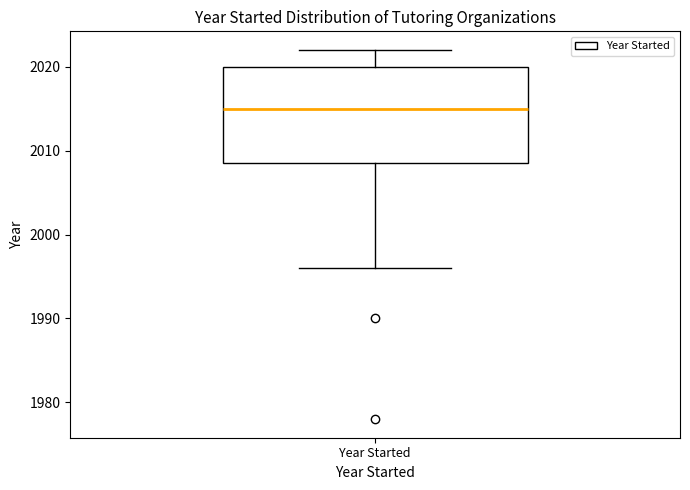

Read this box plot against the y-axis: the position of the median line, the range covered by the box, and the ends of both whiskers. The values are not printed on the chart, so give them approximately, as read against the axis.

median 2015, box 2009 to 2020, whiskers 1996 to 2022